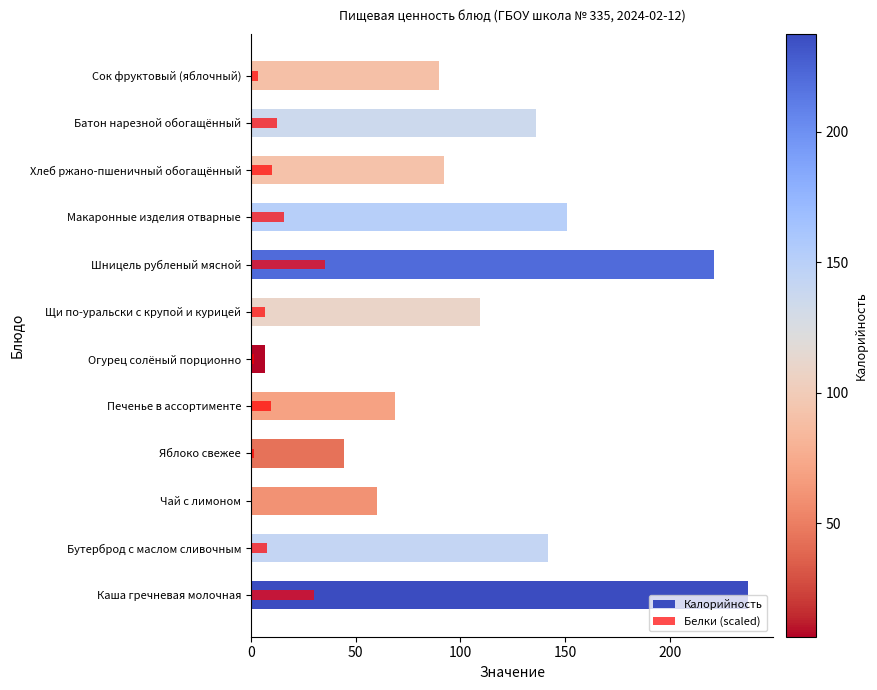

What is the maximum value for Белки (scaled)?

35.6